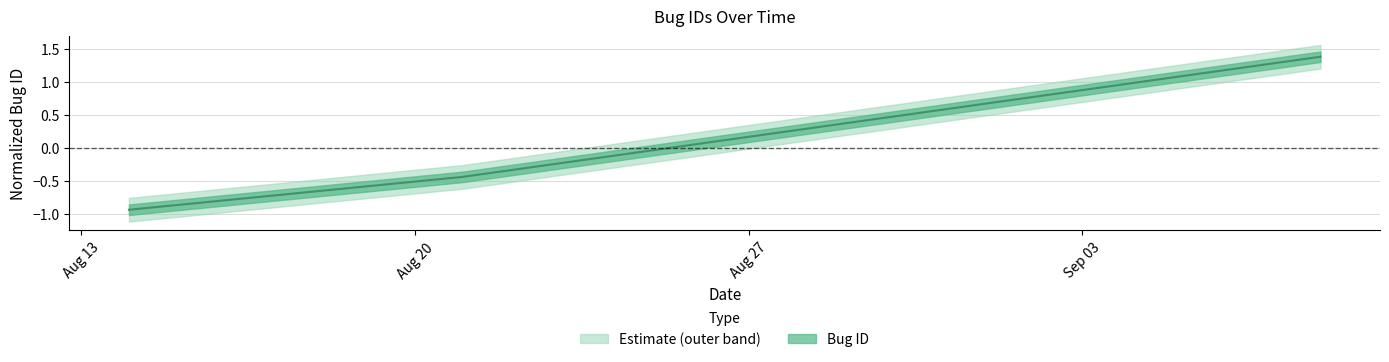

What is the label of the 3rd point from the right?

2017-08-14